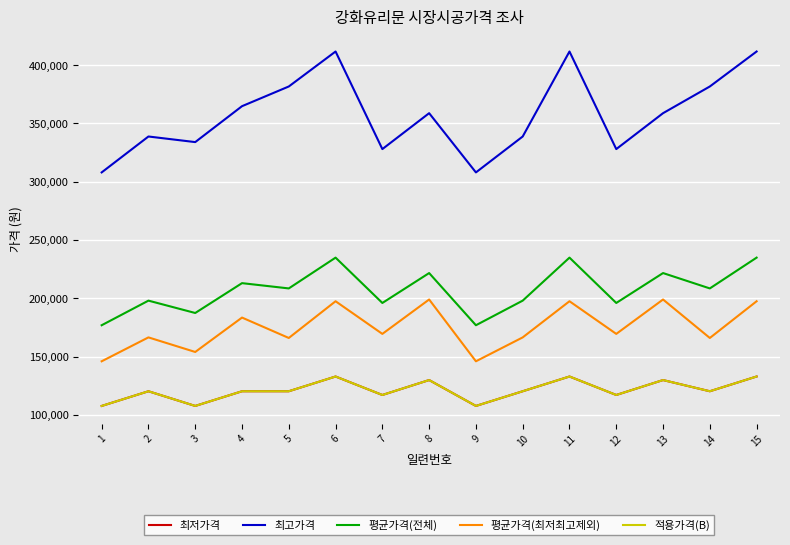

Does the chart display data point markers on the line(s)?

No